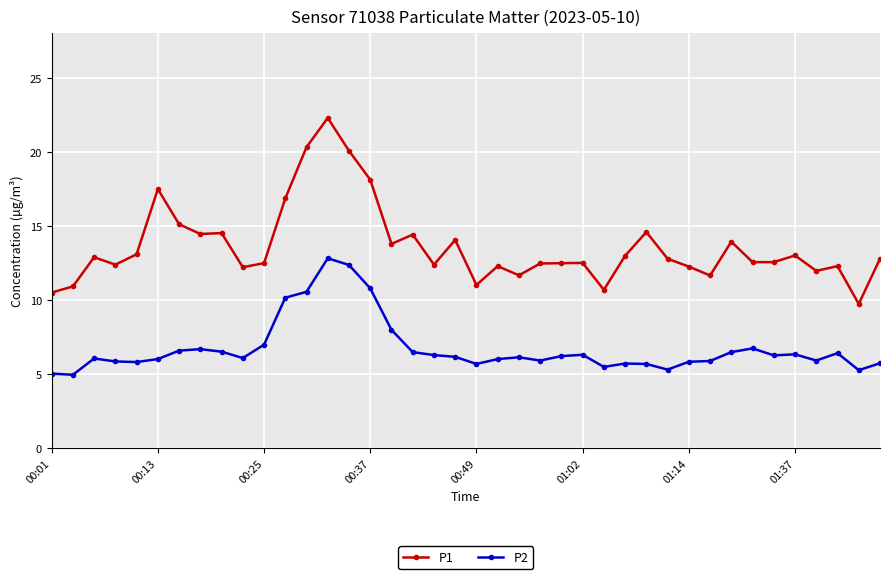

At how many categories does at least one series exceed 16?

6